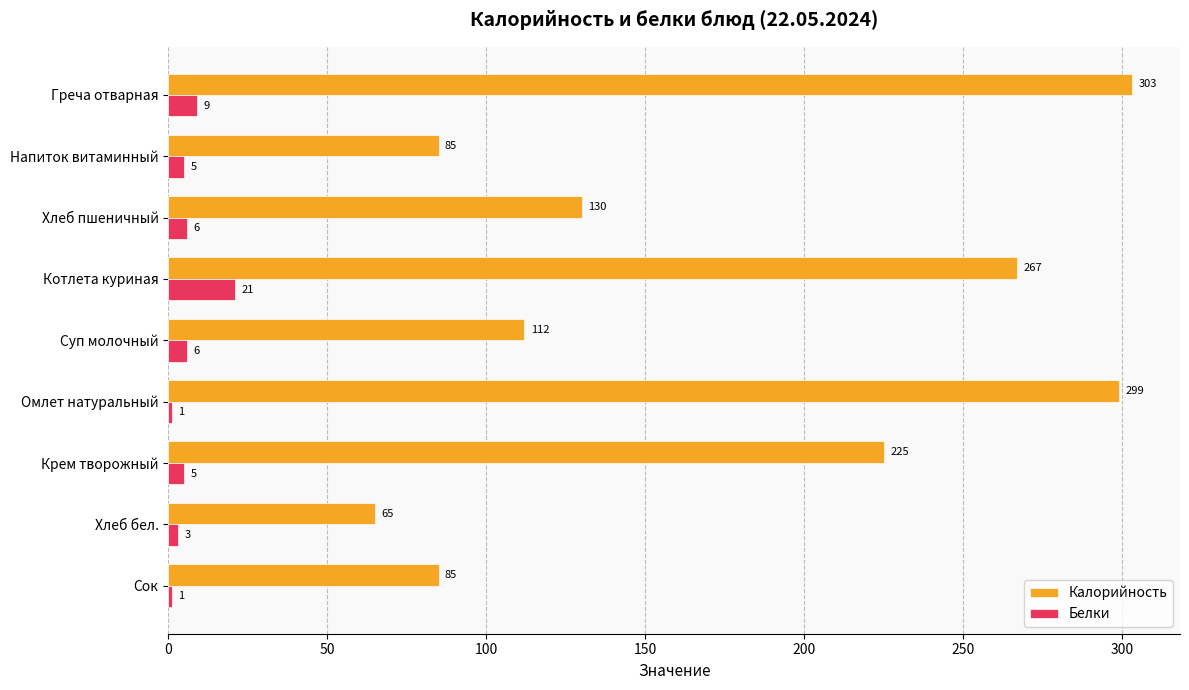

How many series are shown in this chart?

2